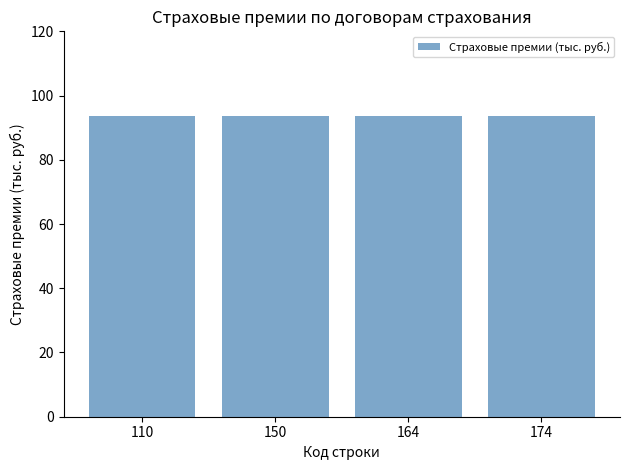

Are the bars grouped side by side (vs. stacked)?

No